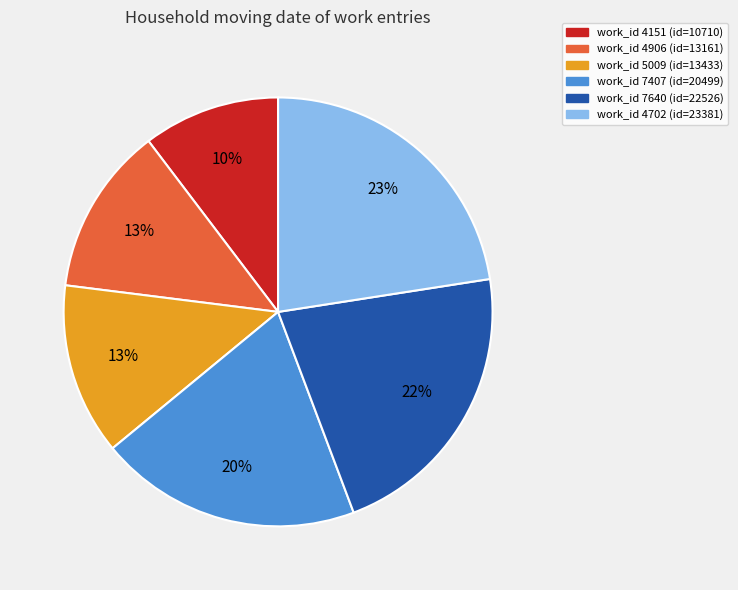

Is there a majority slice in this chart?

No